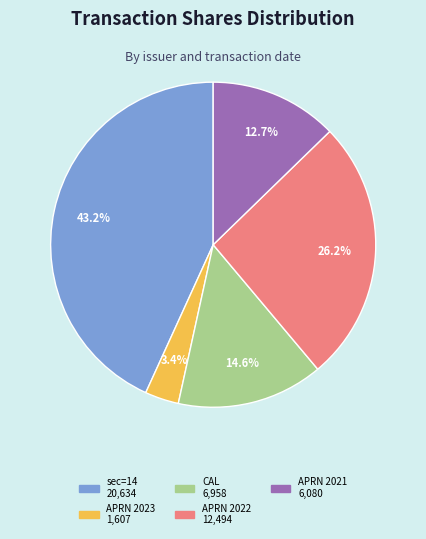

Which slice is the smallest?

APRN 2023 1,607